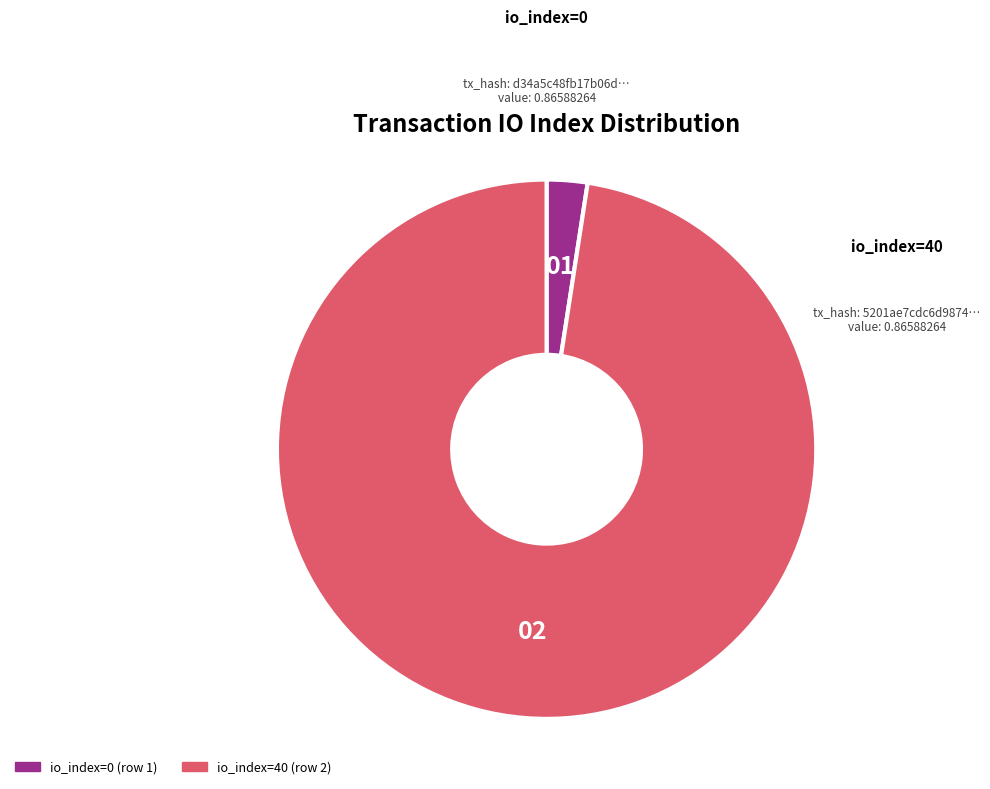

Which has a higher value, io_index=0 or io_index=40?

io_index=40